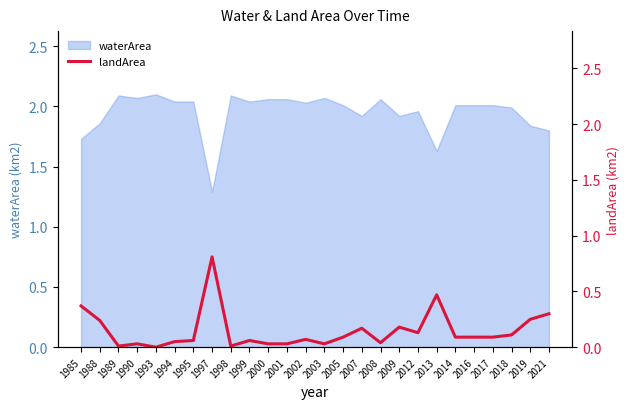

At which label does waterArea reach its minimum?

1997